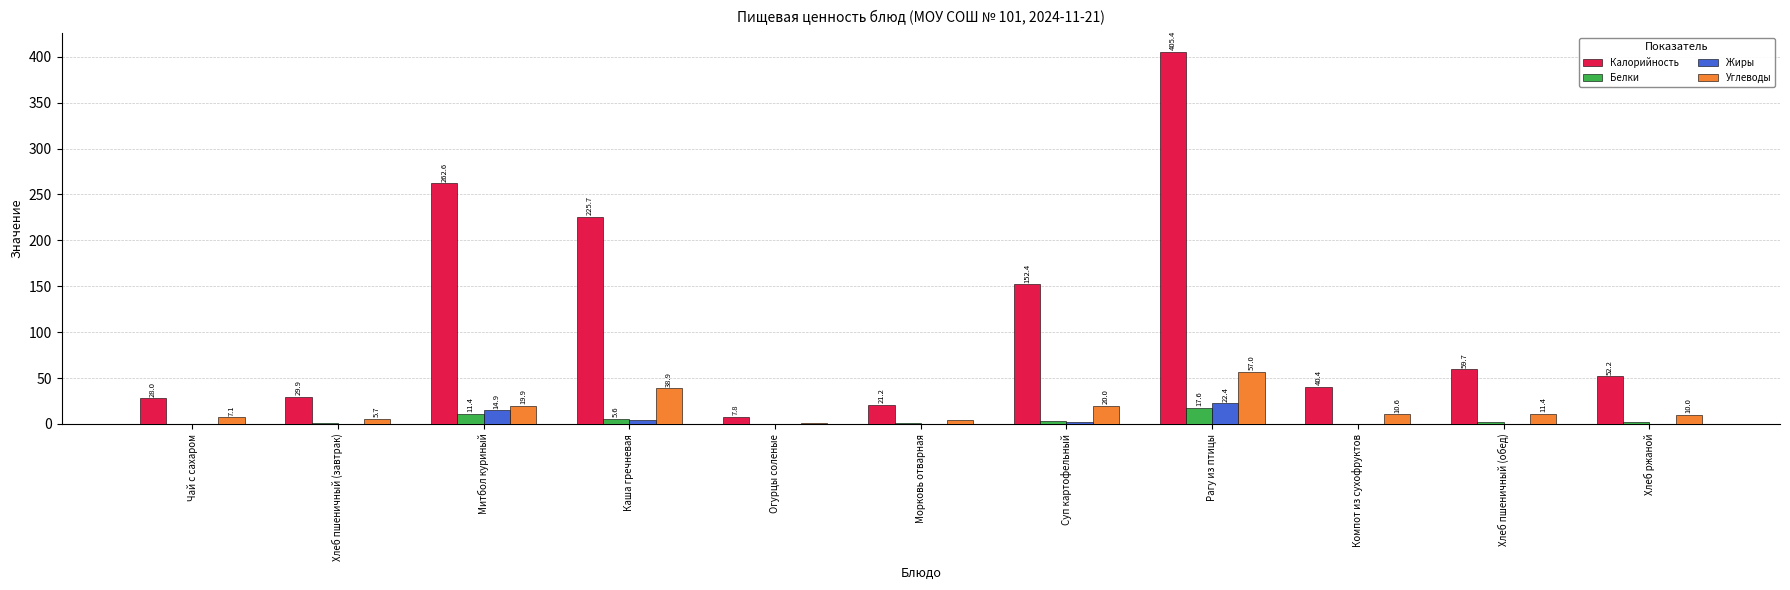

Read the Углеводы value at Компот из сухофруктов.

10.6